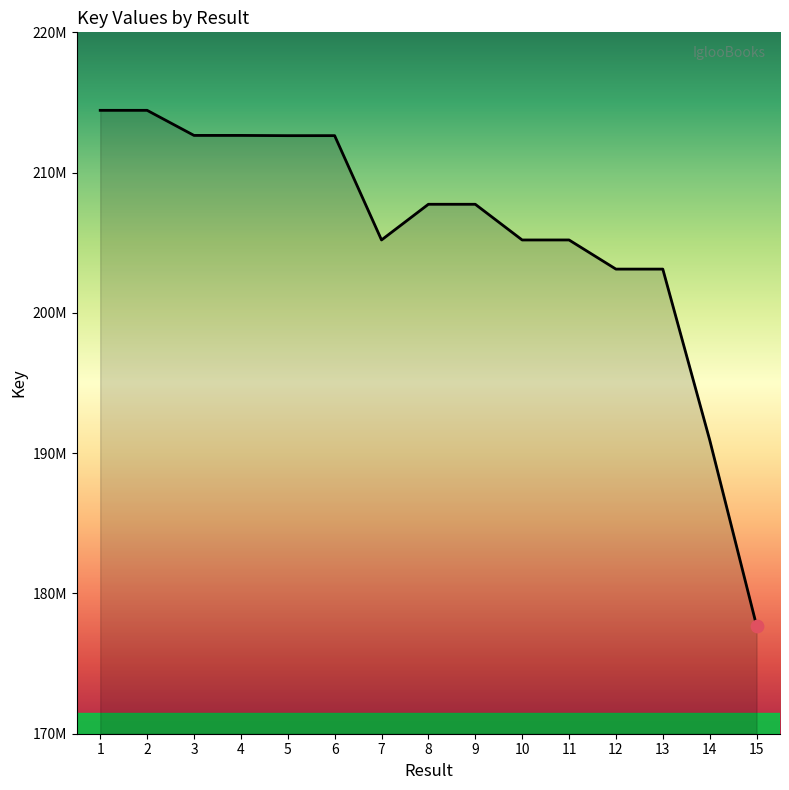

Does the chart have visible grid lines?

No